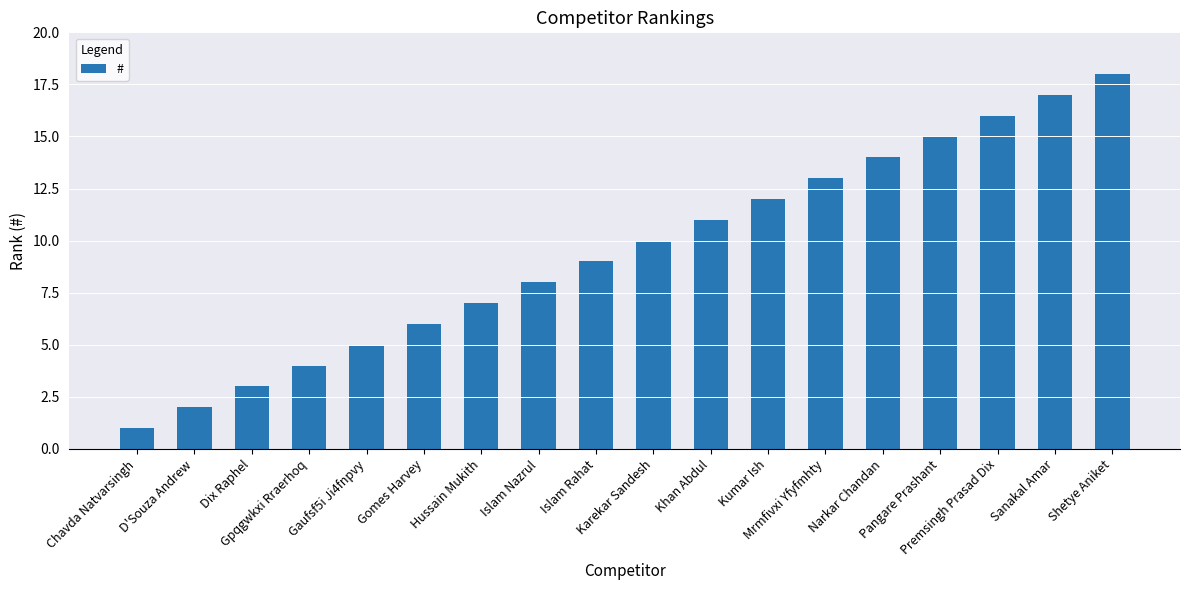

What is the difference between the second highest and second lowest values?

15